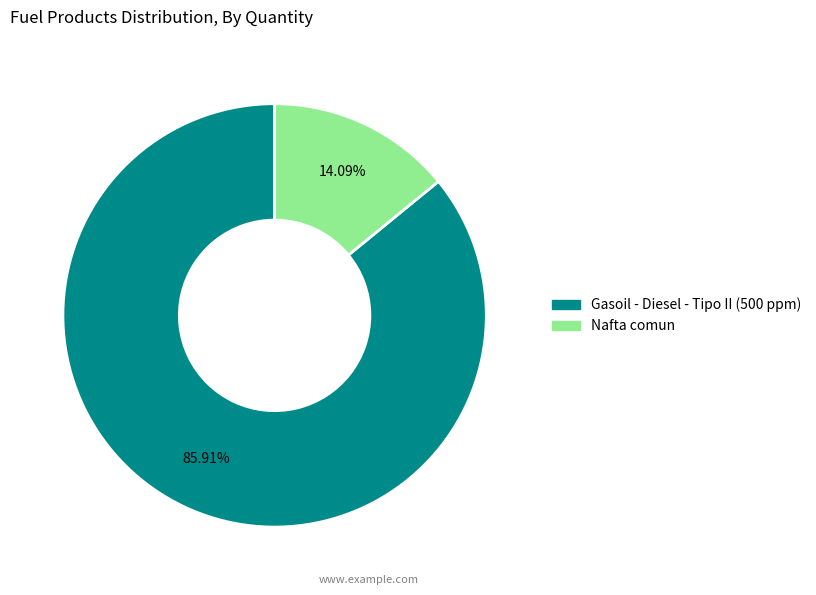

How many slices are in this pie chart?

2